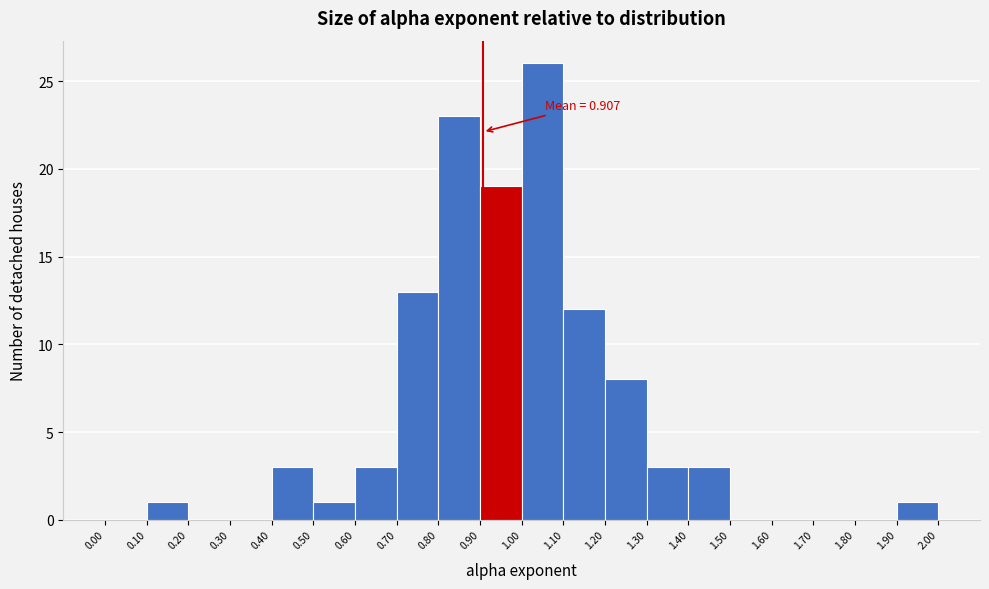

Which range on the x-axis has the tallest bar?

1.00 to 1.10